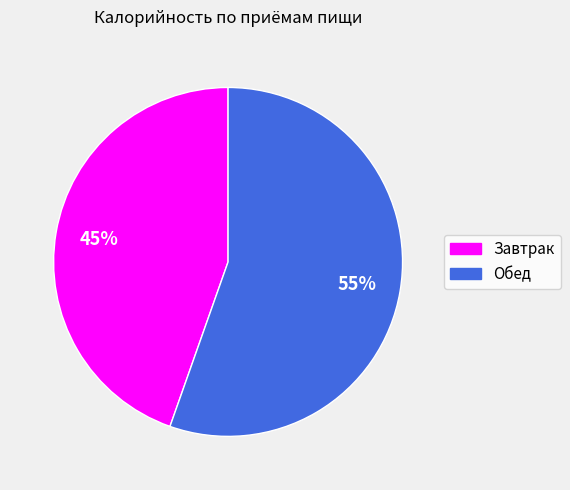

Is there a majority slice in this chart?

Yes